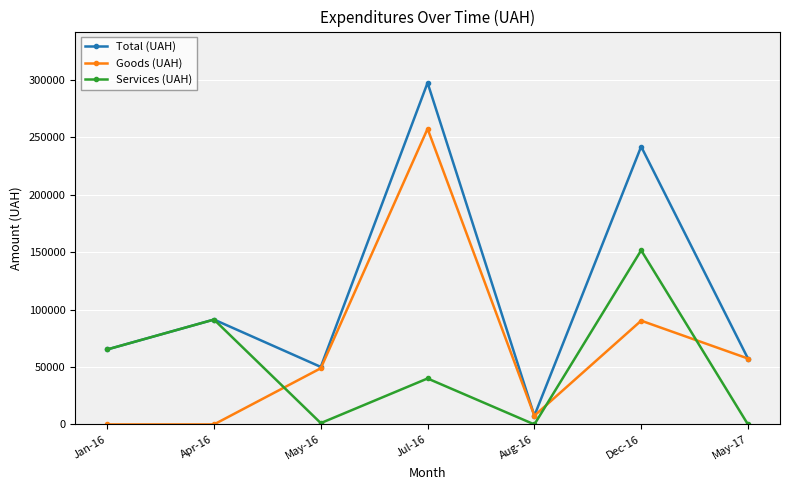

Which series has the largest total across all categories?

Total (UAH)